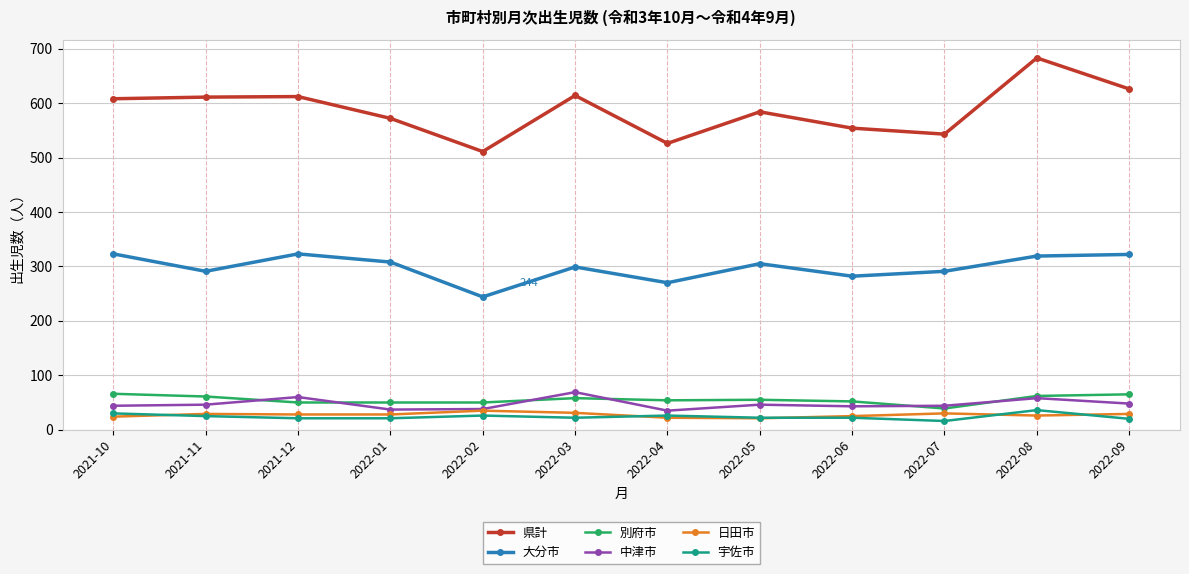

Is it true that 中津市 equals 68 at 2021-10?

False